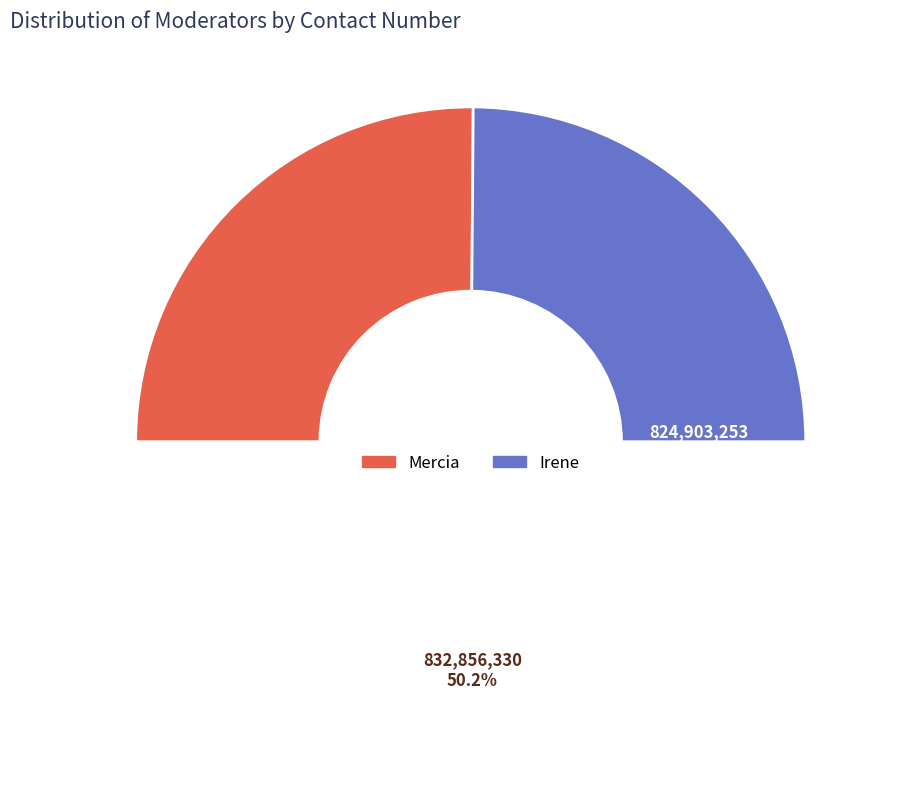

Does Mercia account for over 50% of the chart?

Yes